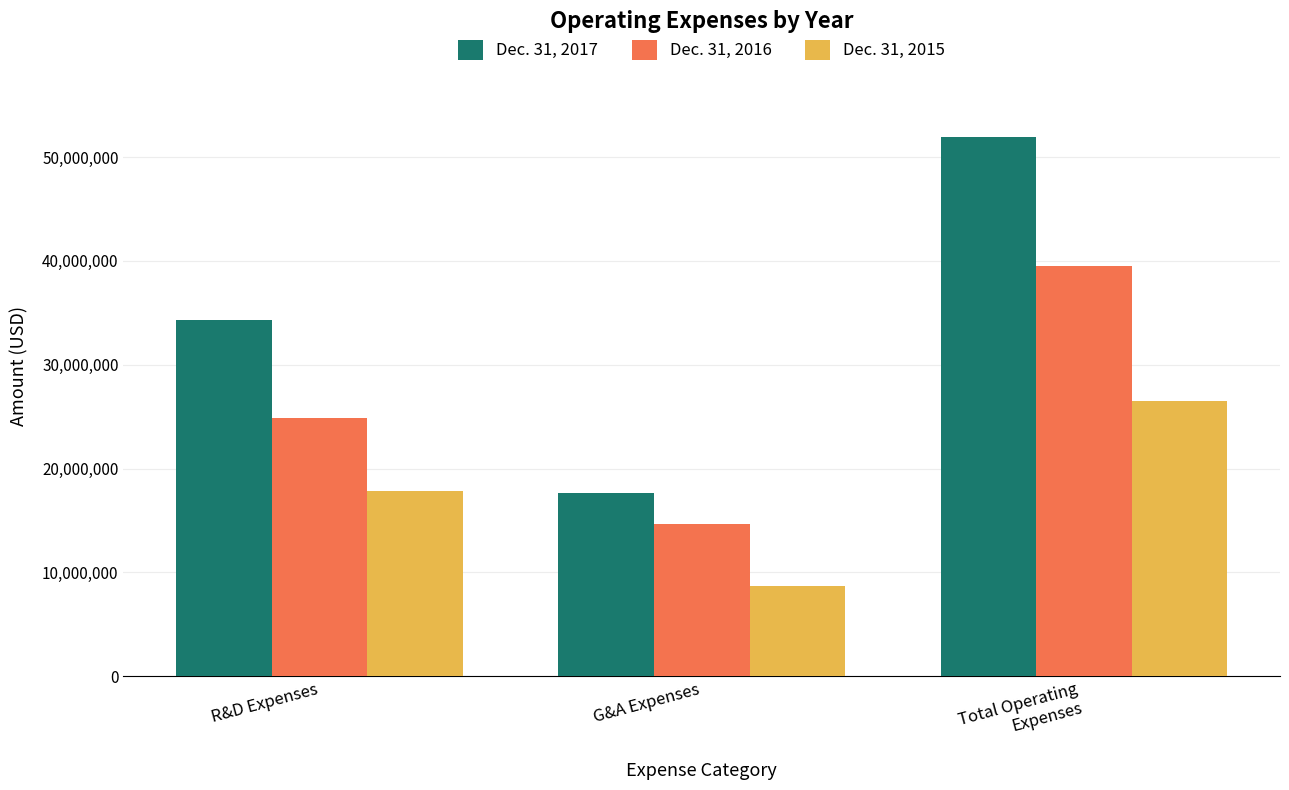

What is the sum of all Dec. 31, 2015 values?

52997636